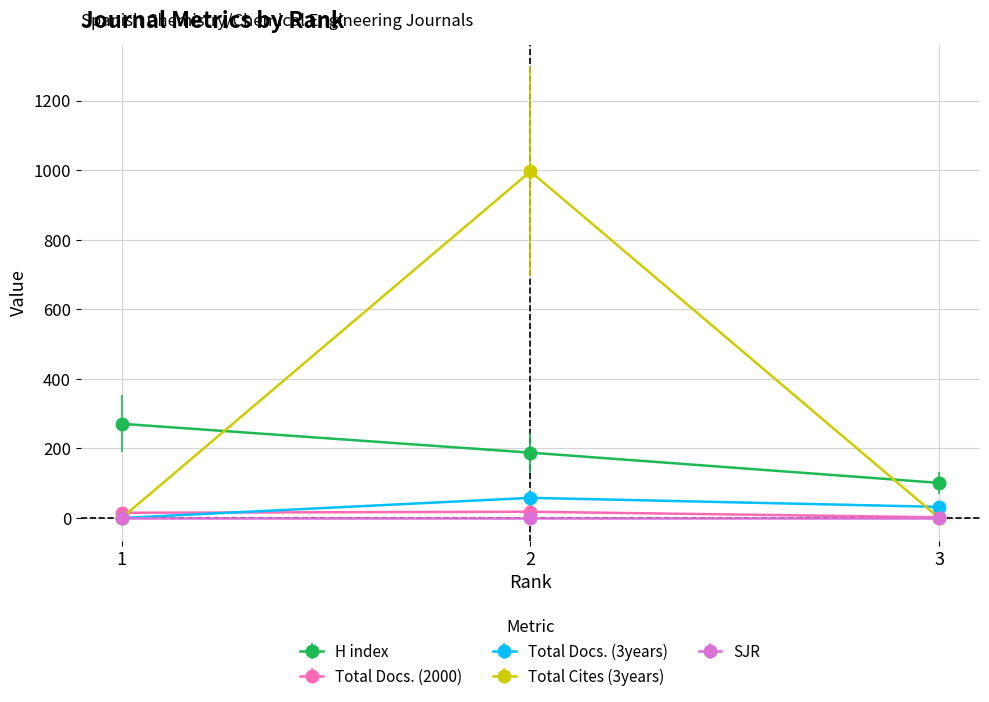

How many lines are shown in the chart?

5